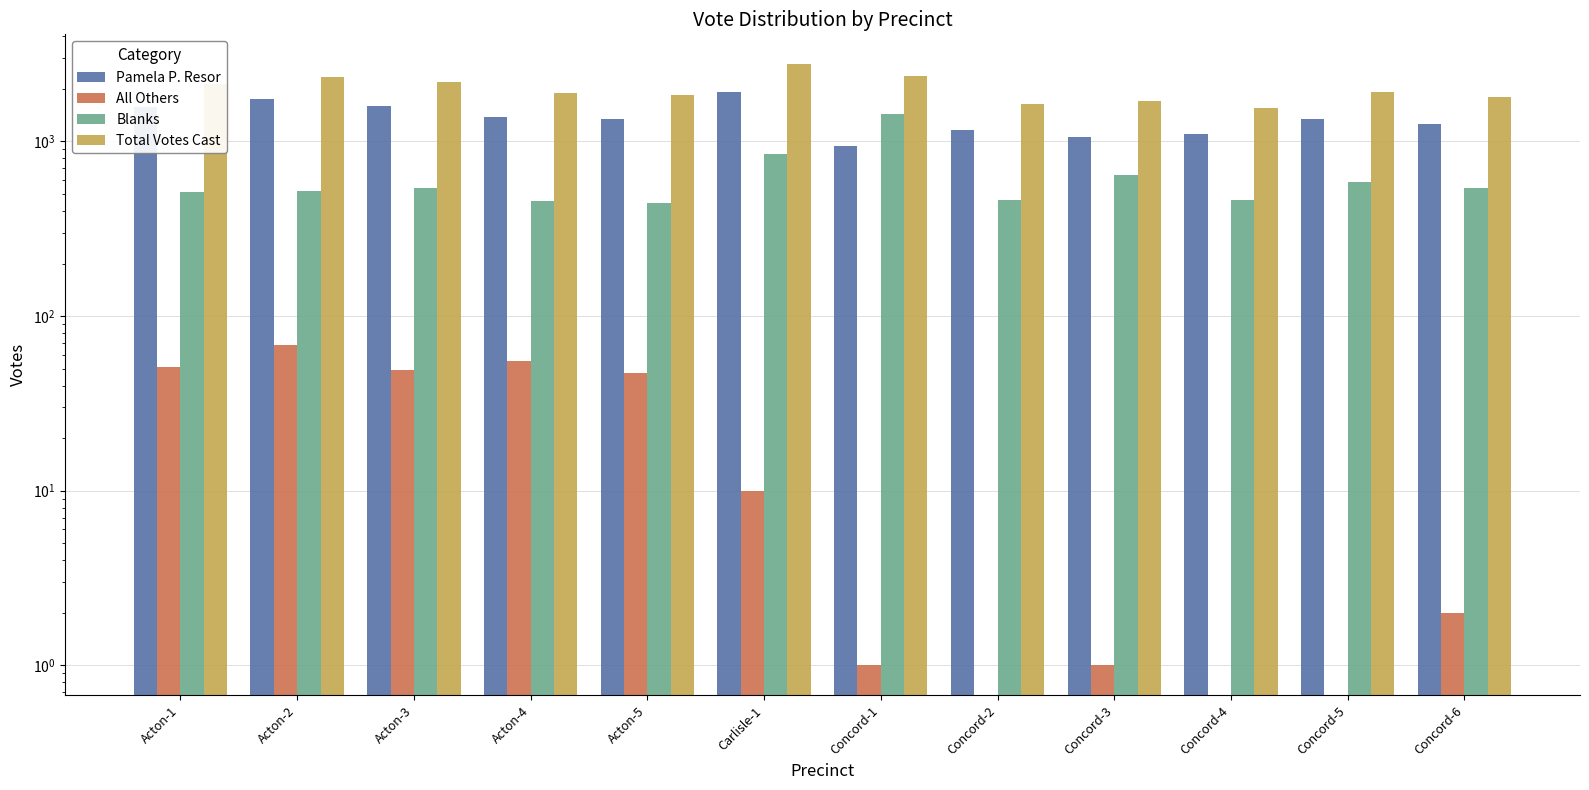

What is the sum of the Total Votes Cast values at Acton-5 and Concord-2?

3478